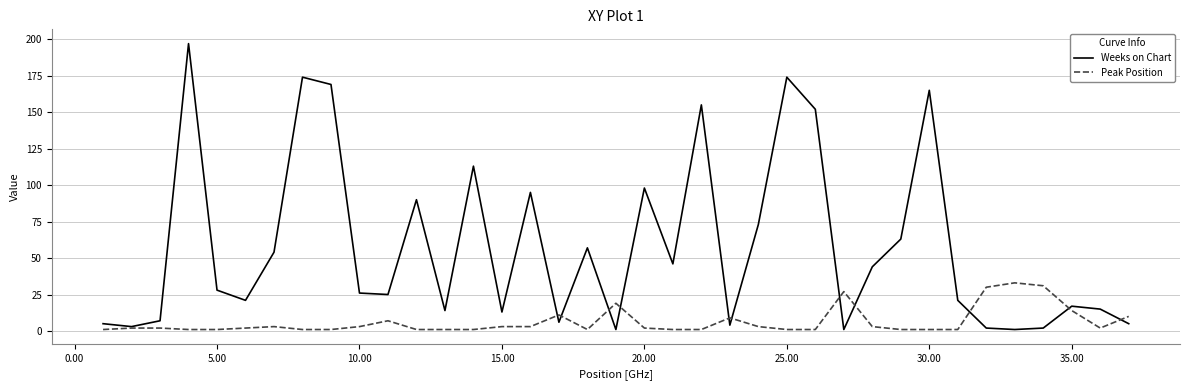

What are all the series names shown in the legend?

Weeks on Chart, Peak Position